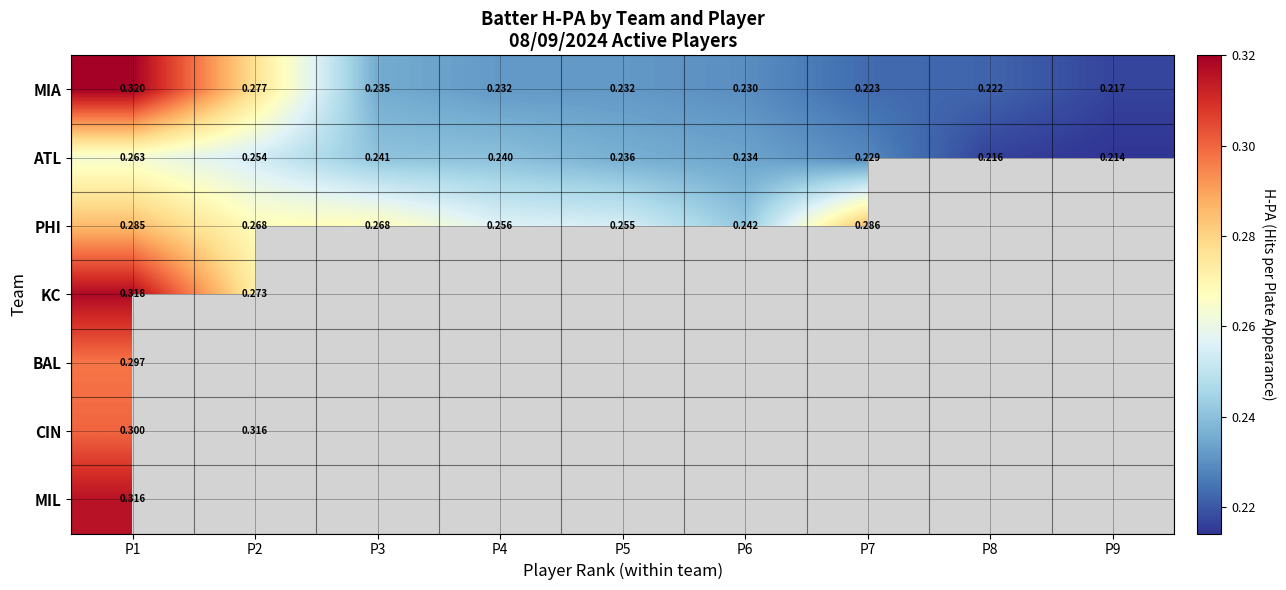

Where is ATL nearest to the value 0?

P9